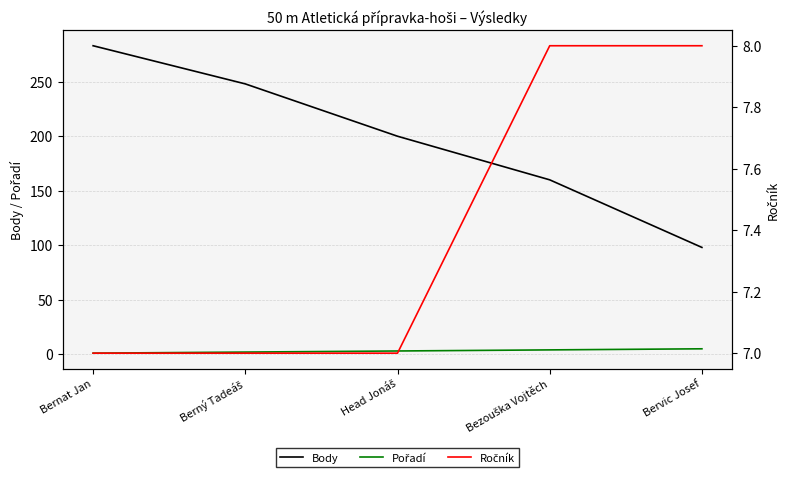

What is the sum of all Pořadí values?

15